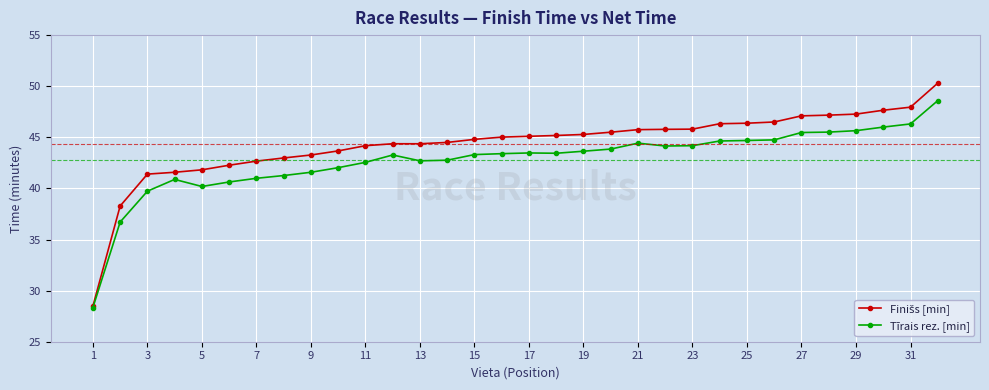

What is the minimum value shown in the chart?

28.3